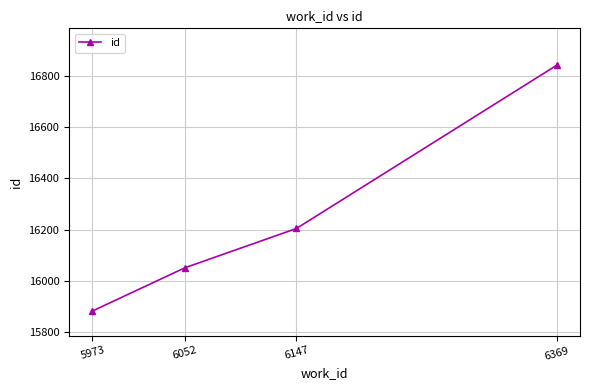

What is the change in value from 5973 to 6052?

+169